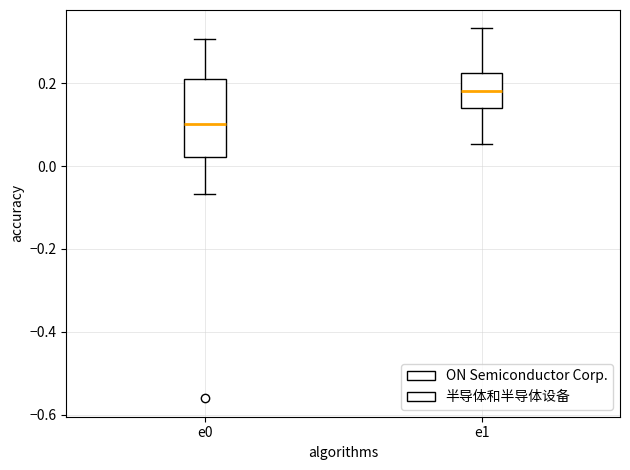

Reading left to right, read every box against the y-axis: the position of its median line, the range the box covers, and the ends of its whiskers. The values are not printed on the chart, so give them approximately, as read against the axis.

e0: median 0.10, box 0.02 to 0.20, whiskers -0.06 to 0.30
e1: median 0.18, box 0.14 to 0.22, whiskers 0.06 to 0.34